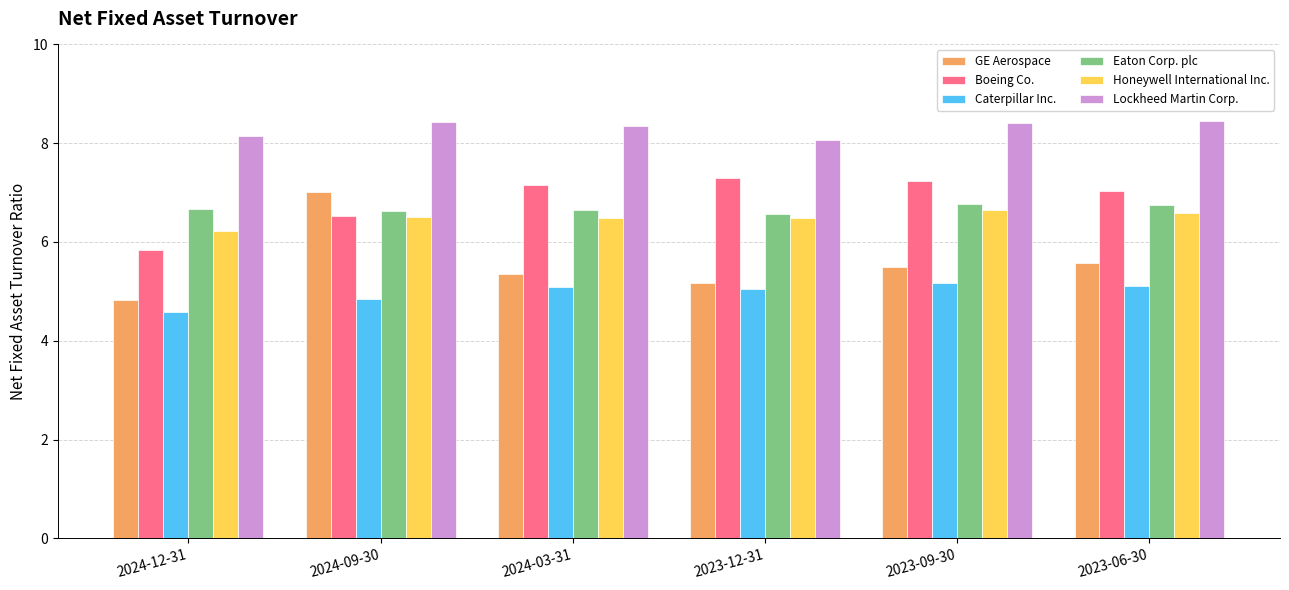

Does the chart contain stacked bars?

No